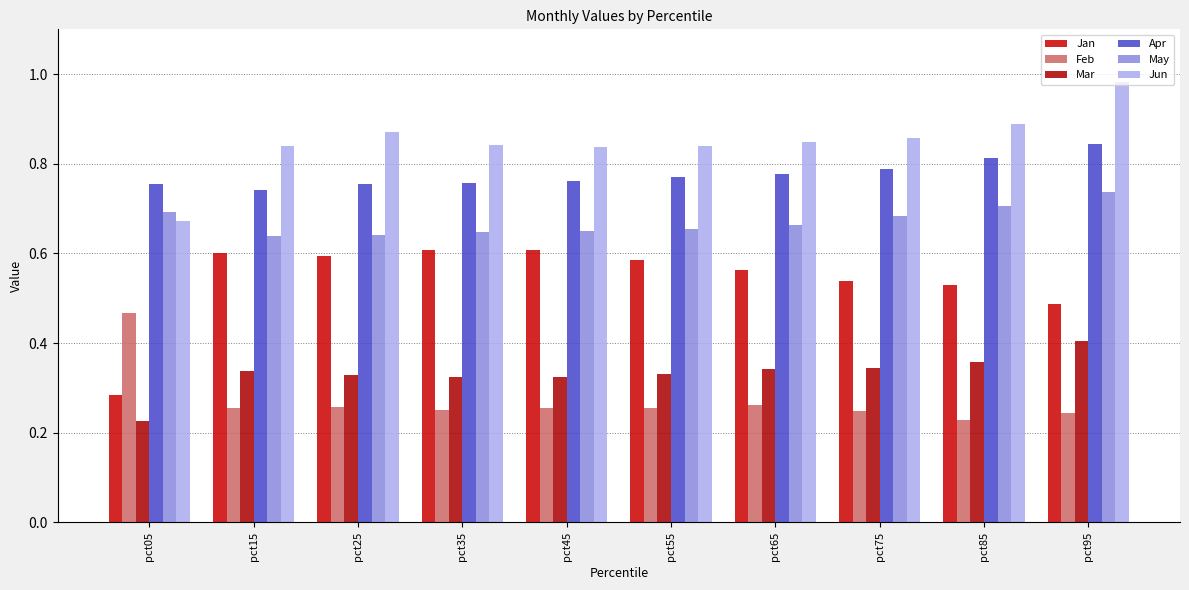

True or false: May has a value of 0.7 at pct75.

True